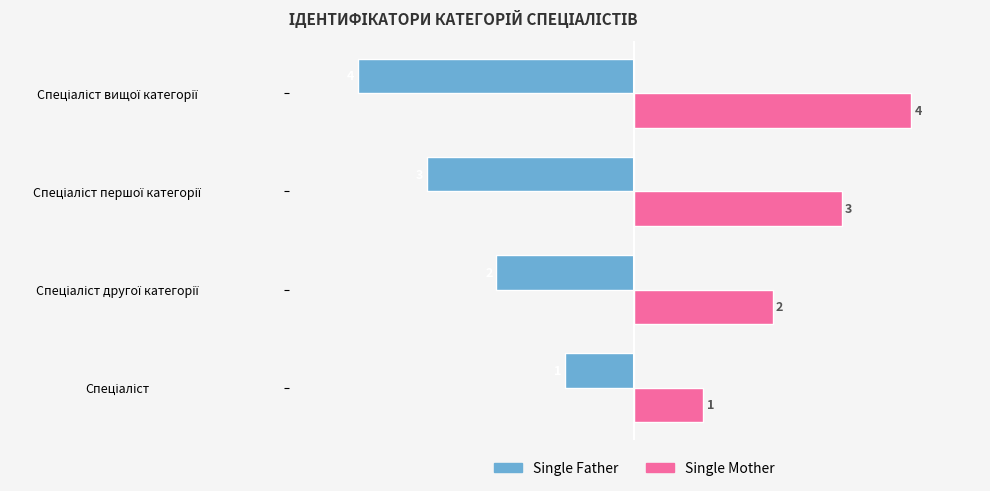

Which series has the largest total across all categories?

Single Mother